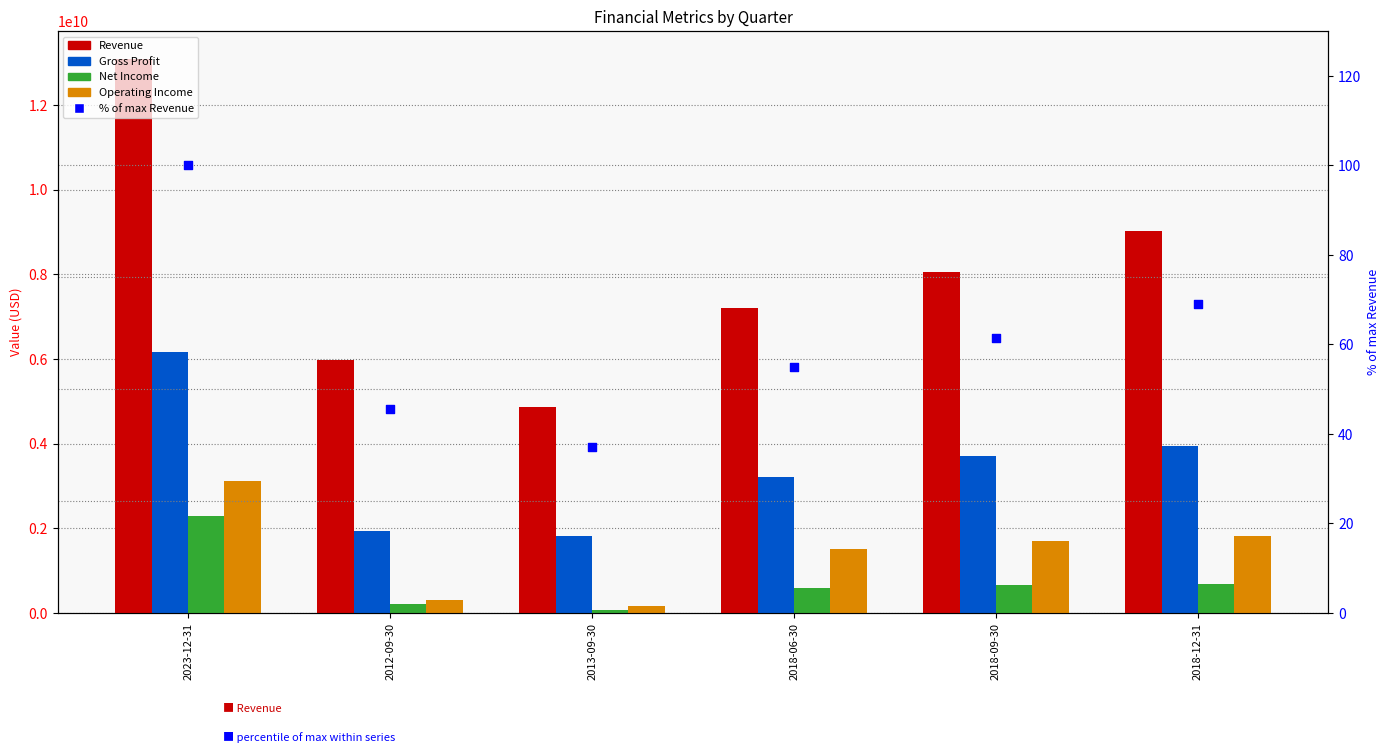

Which series contains the highest Y value?

Revenue